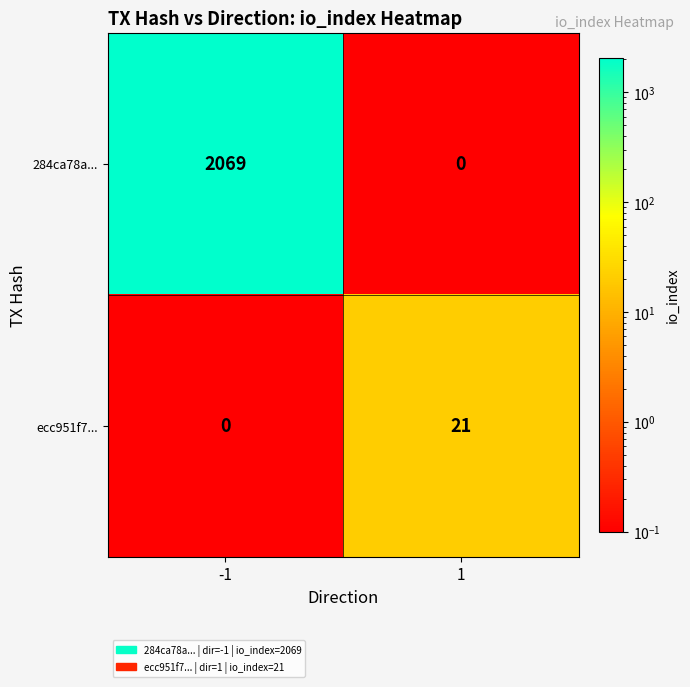

List the series in order of their peak value, lowest first.

ecc951f7..., 284ca78a...